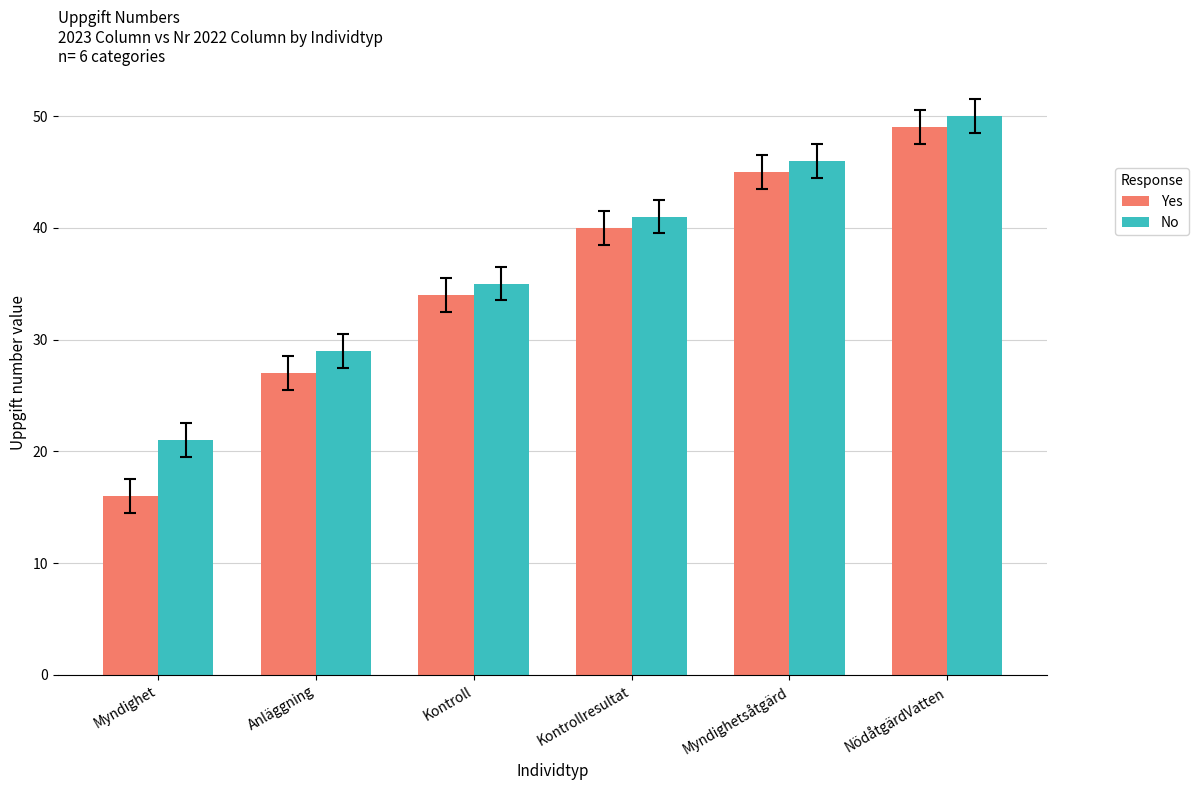

What is the label of the 6th bar from the right?

Myndighet